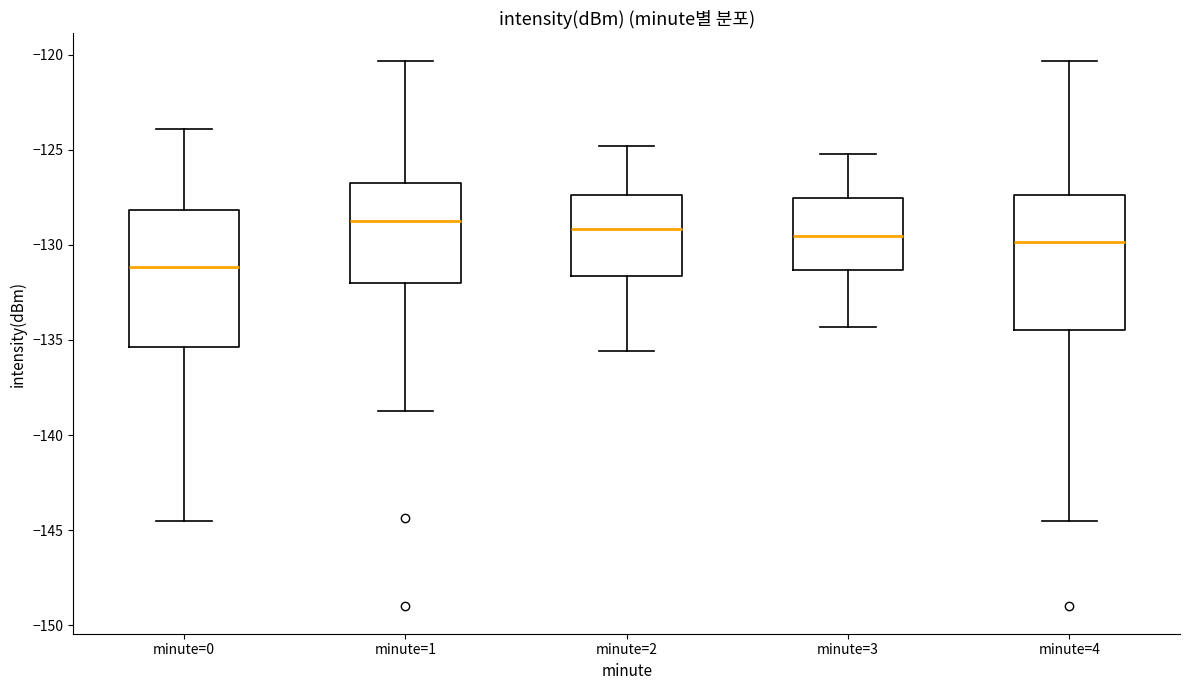

Reading left to right, transcribe this box plot: for each box, give where its median line is, the range the box spans, and where its two whiskers end, as read against the y-axis. The values are not printed on the chart, so give them approximately, as read against the axis.

minute=0: median -131.0, box -135.5 to -128.0, whiskers -144.5 to -124.0
minute=1: median -128.5, box -132.0 to -127.0, whiskers -138.5 to -120.5
minute=2: median -129.0, box -131.5 to -127.5, whiskers -135.5 to -125.0
minute=3: median -129.5, box -131.5 to -127.5, whiskers -134.5 to -125.0
minute=4: median -130.0, box -134.5 to -127.5, whiskers -144.5 to -120.5